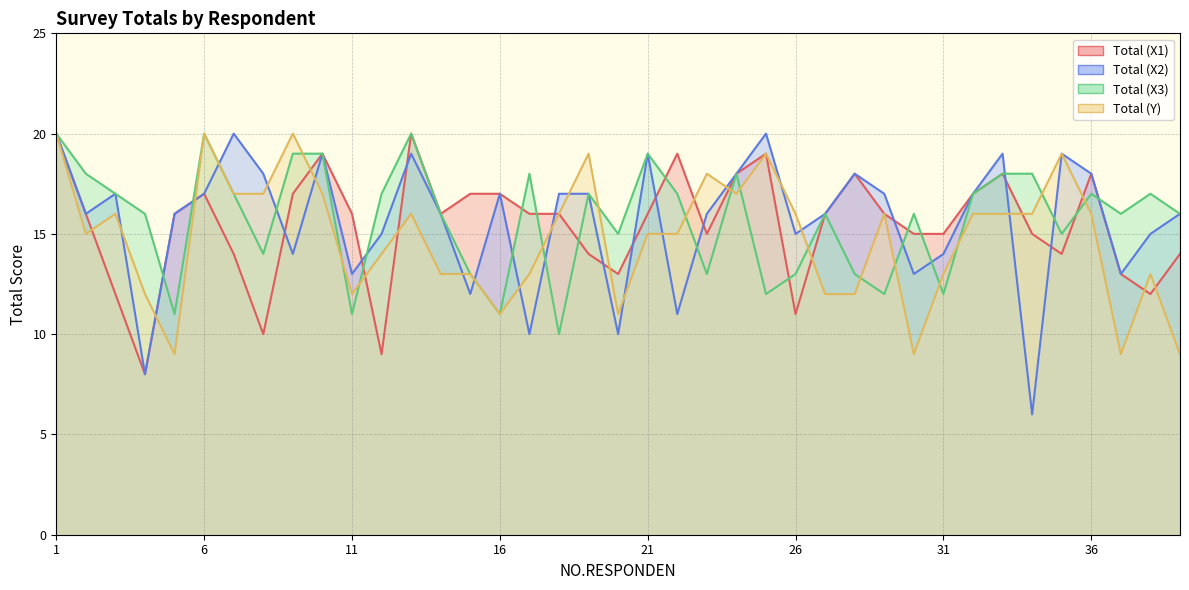

True or false: Total (X2) has more than 0 points higher than both neighbors.

True